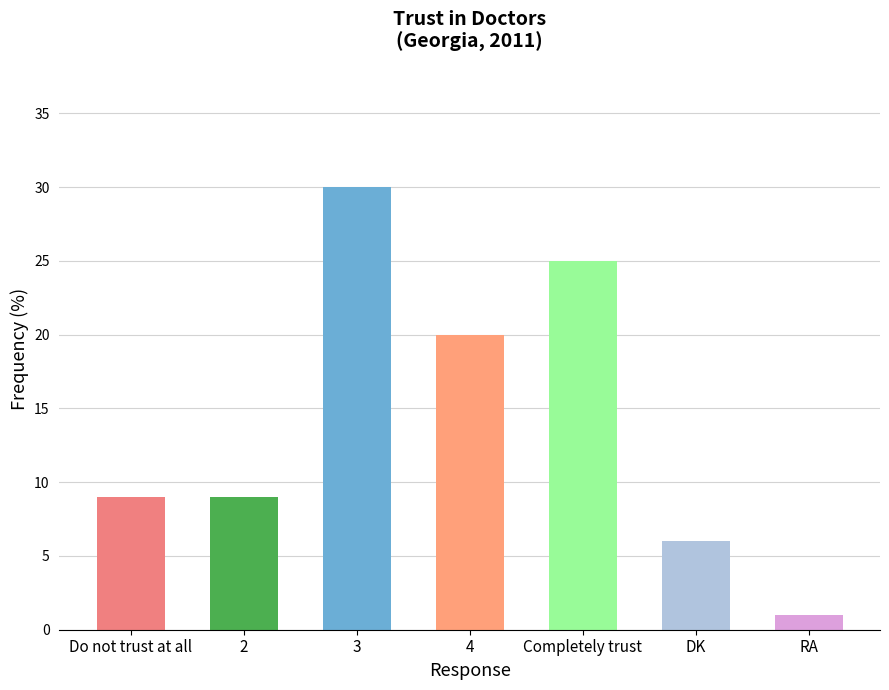

The chart shows a value of 14 at 2. True or false?

False